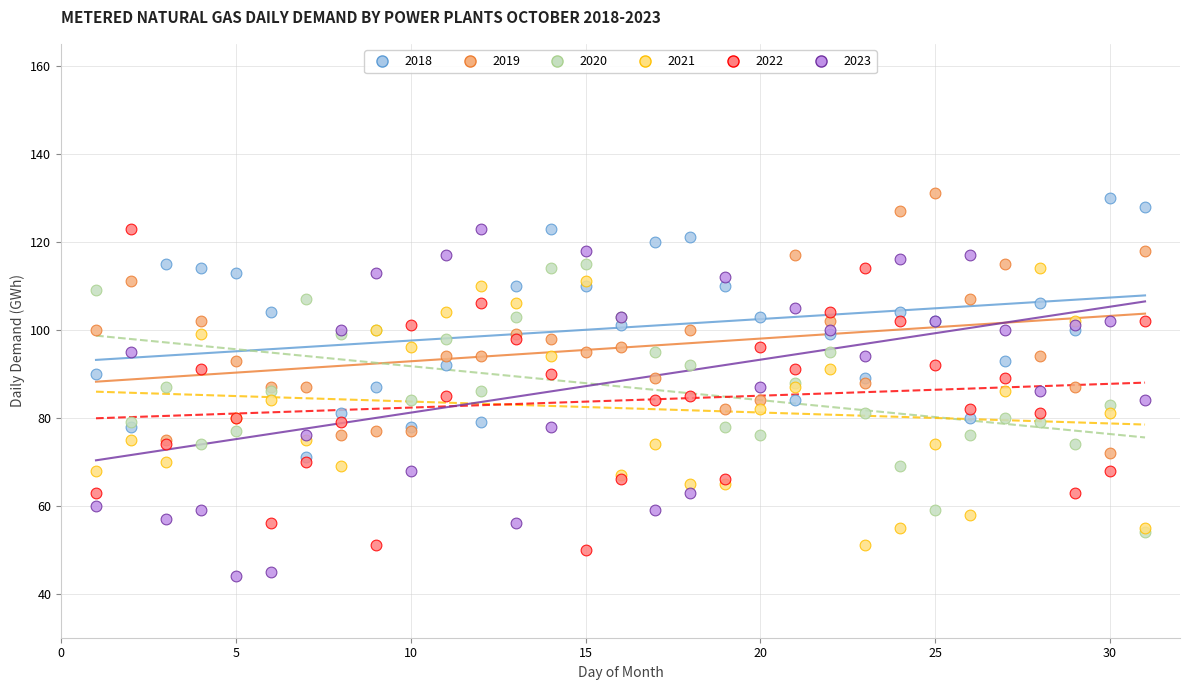

What are all the series names shown in the legend?

2018, 2019, 2020, 2021, 2022, 2023